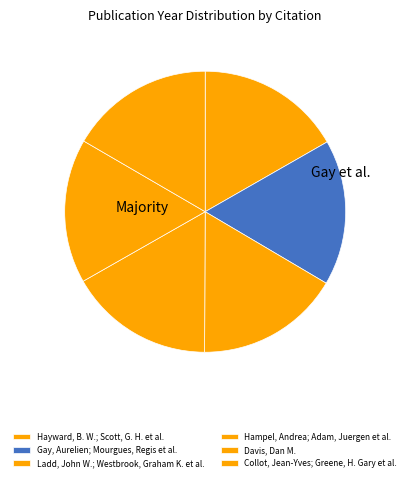

What percentage do Ladd, John W.; Westbrook, Graham K. et al. and Hampel, Andrea; Adam, Juergen et al. together represent?

33.3%